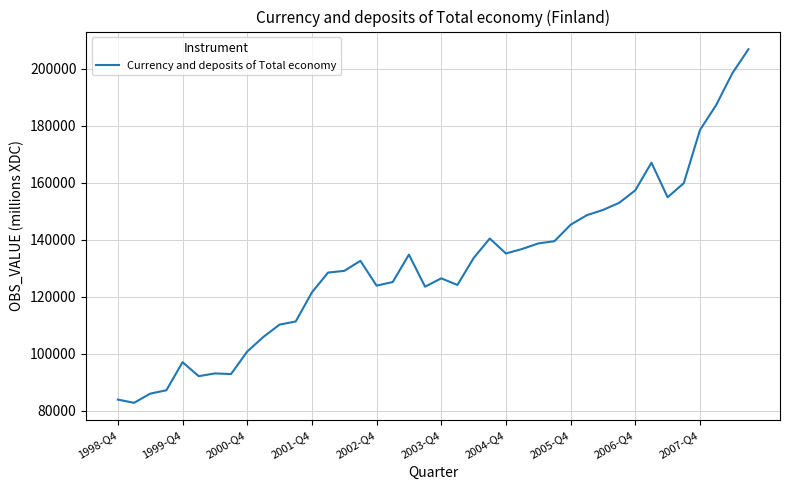

What is the difference between the maximum and minimum values?

123971